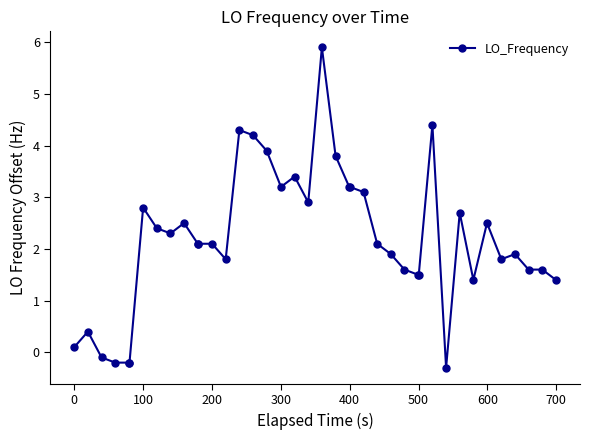

What is the smallest value displayed?

-0.3